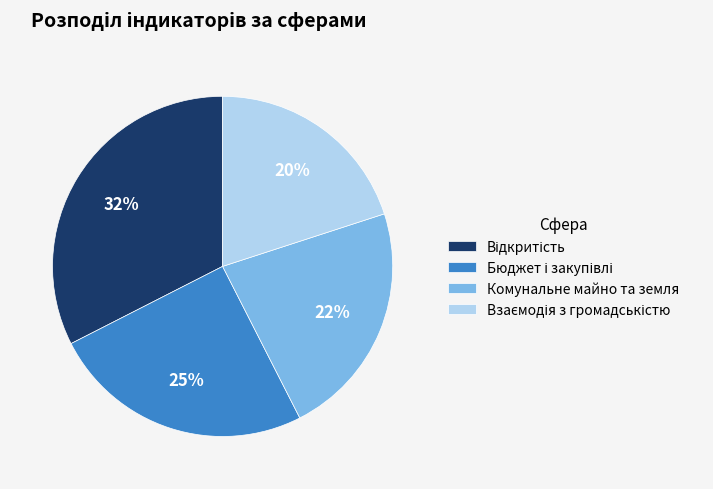

To the nearest percent, what is the average slice percentage?

25%